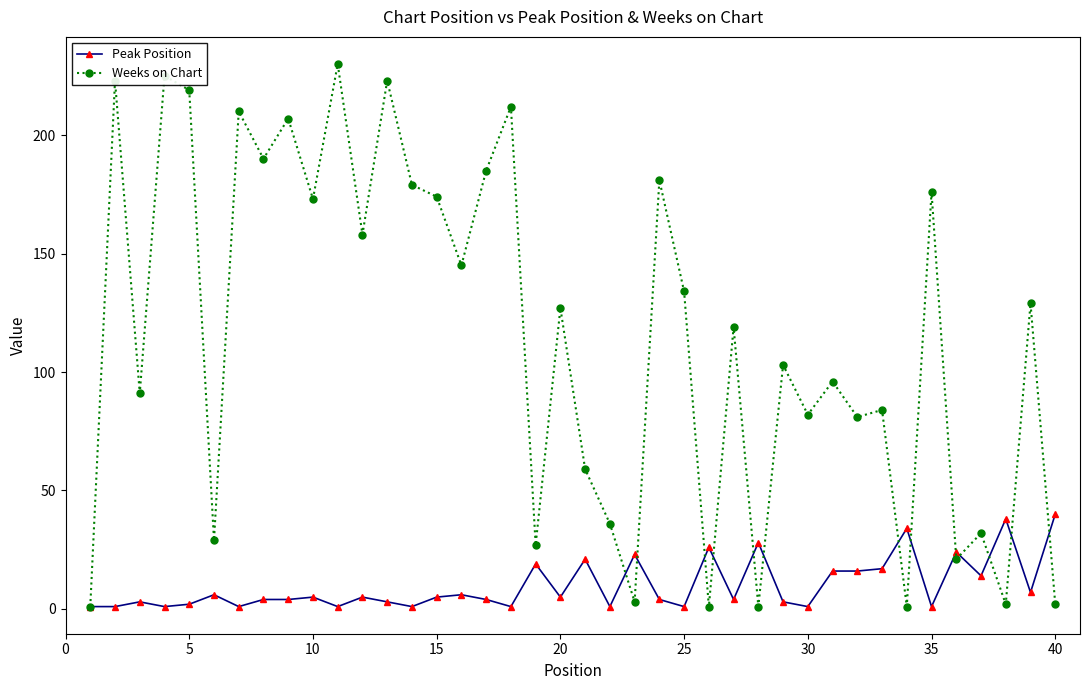

Rank the series by their maximum value, from highest to lowest.

Weeks on Chart, Peak Position